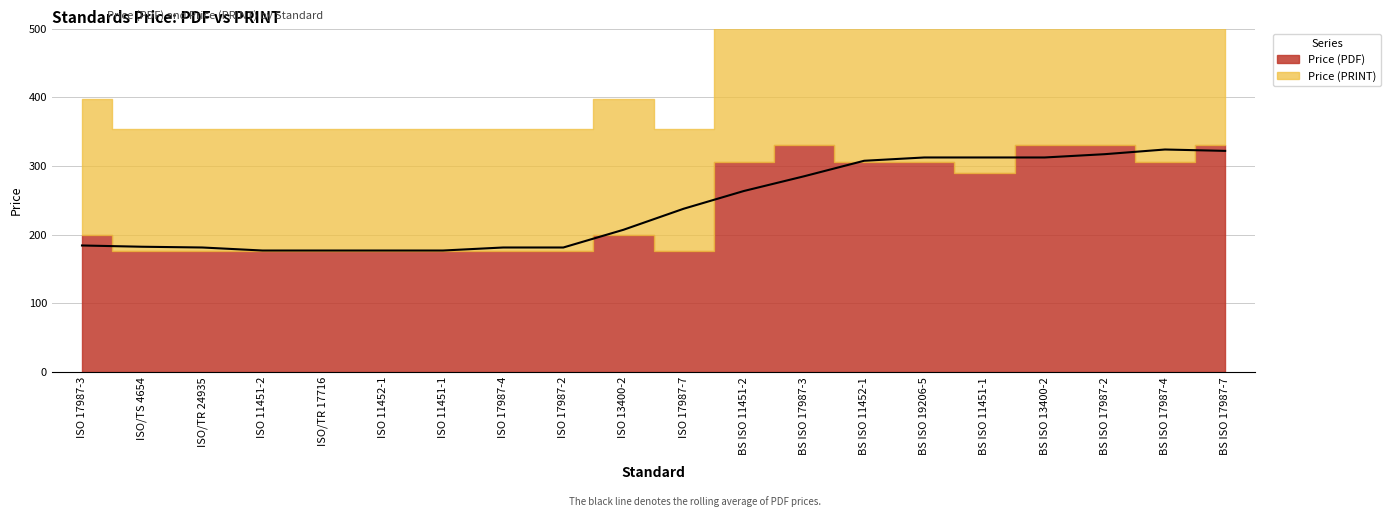

True or false: Price (PRINT) and Price (PDF) cross at least once.

False